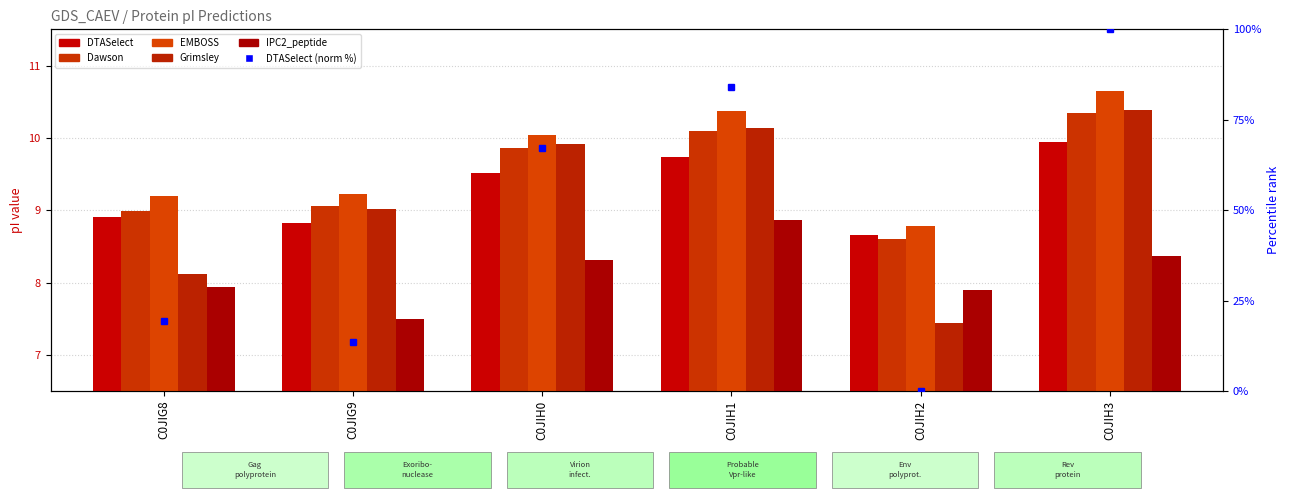

Is the value of Dawson at C0JIH2 greater than the value of Grimsley at C0JIG9?

No